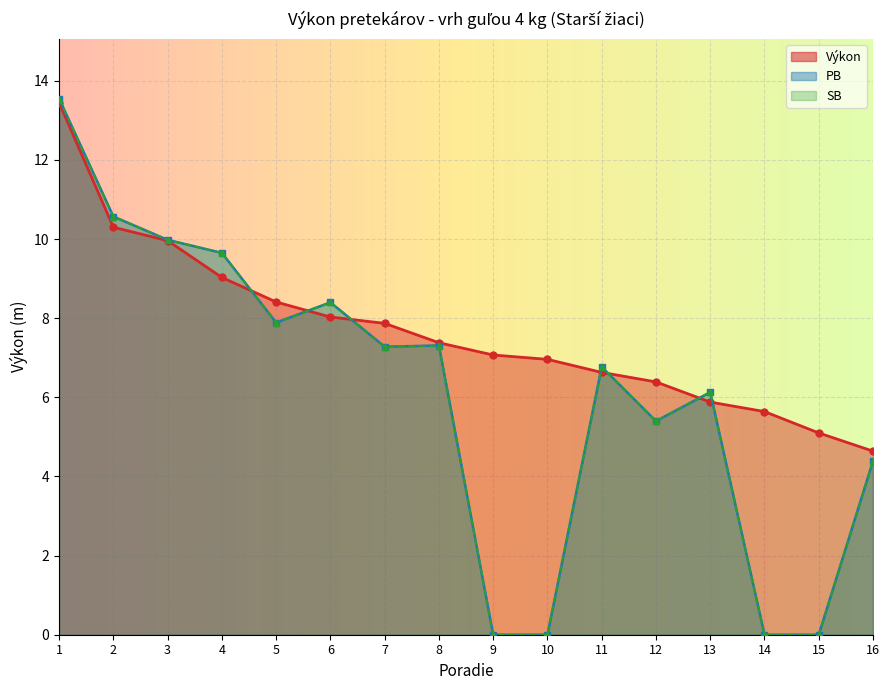

True or false: SB has a value of 1.8 at 6.

False